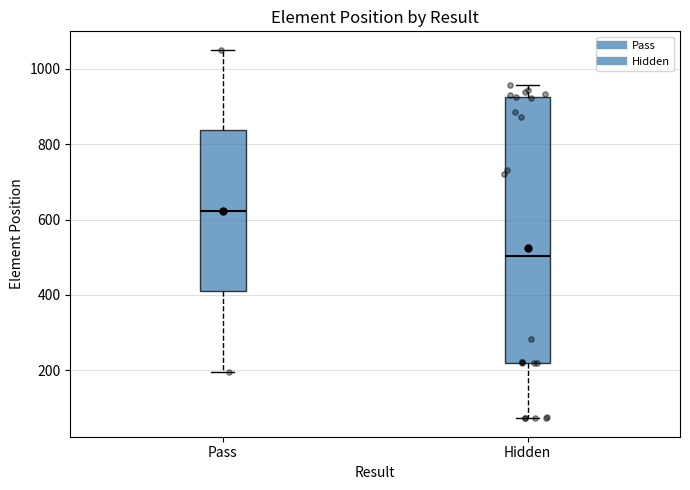

Reading left to right, read every box against the y-axis: the position of its median line, the range the box covers, and the ends of its whiskers. The values are not printed on the chart, so give them approximately, as read against the axis.

Pass: median 620, box 400 to 840, whiskers 200 to 1060
Hidden: median 500, box 220 to 920, whiskers 80 to 960